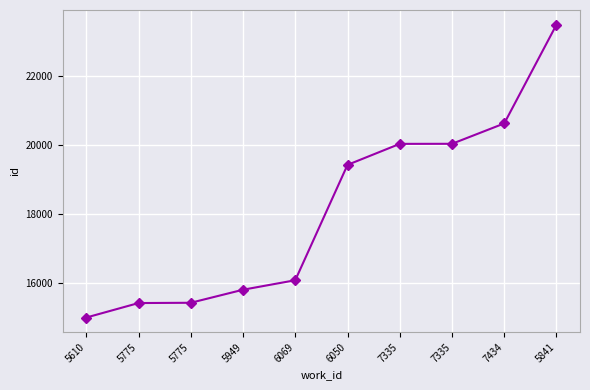

How many lines are shown in the chart?

1